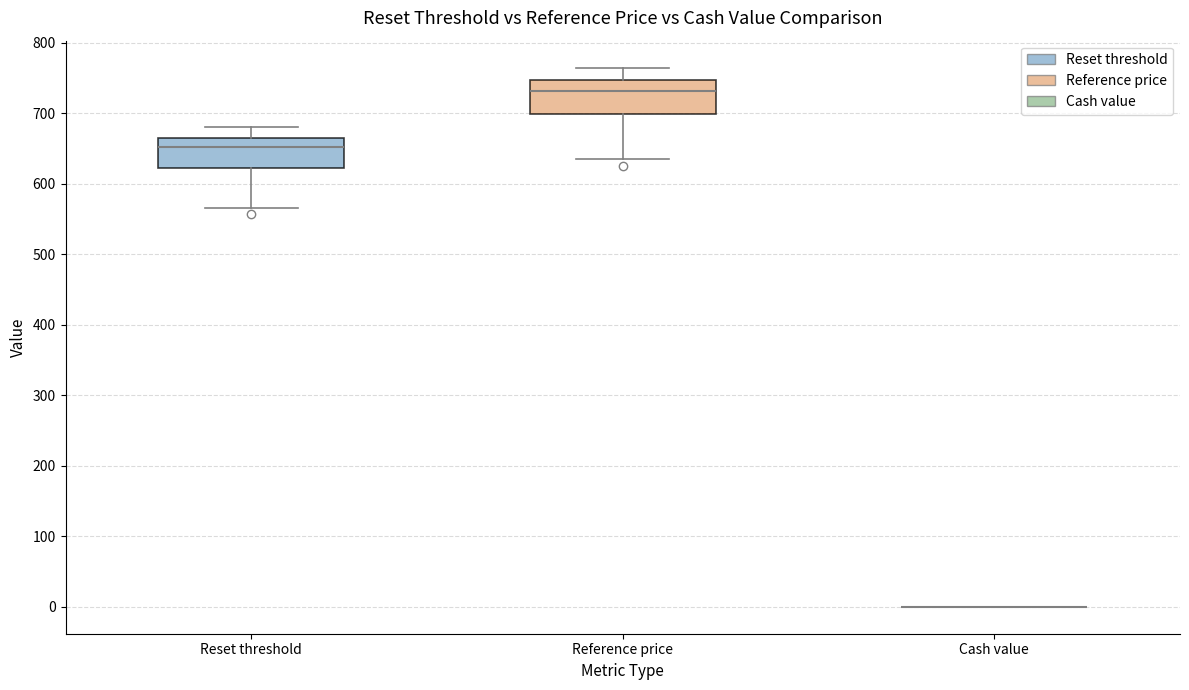

Where does the median line of the box for Reference price sit on the y-axis? The values are not printed on the chart, so give them approximately, as read against the axis.

730